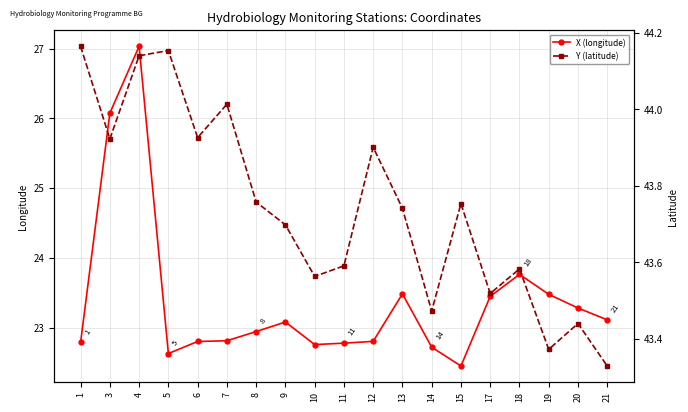

Between 3 and 6, which is larger?

3